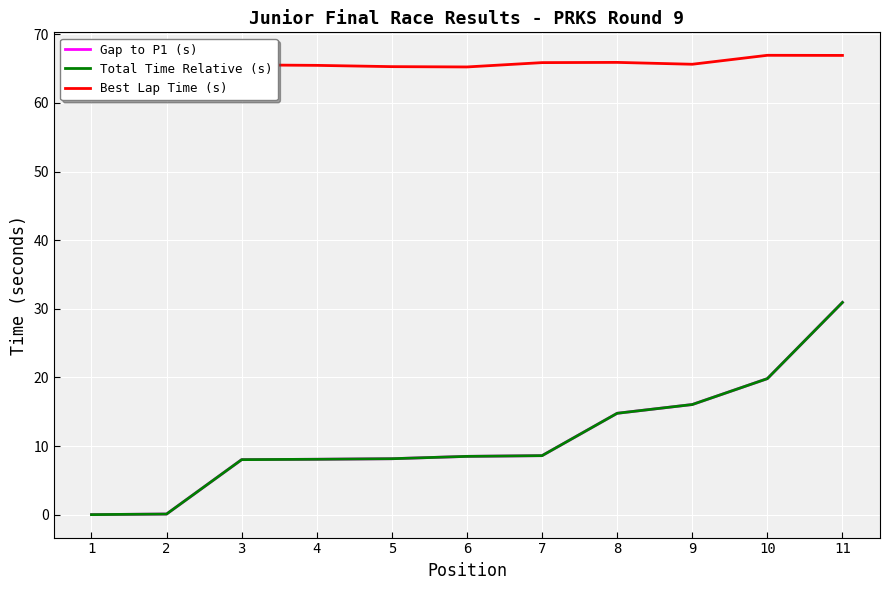

List the labels in order of Gap to P1 (s) value, largest first.

11, 10, 9, 8, 7, 6, 5, 4, 3, 2, 1